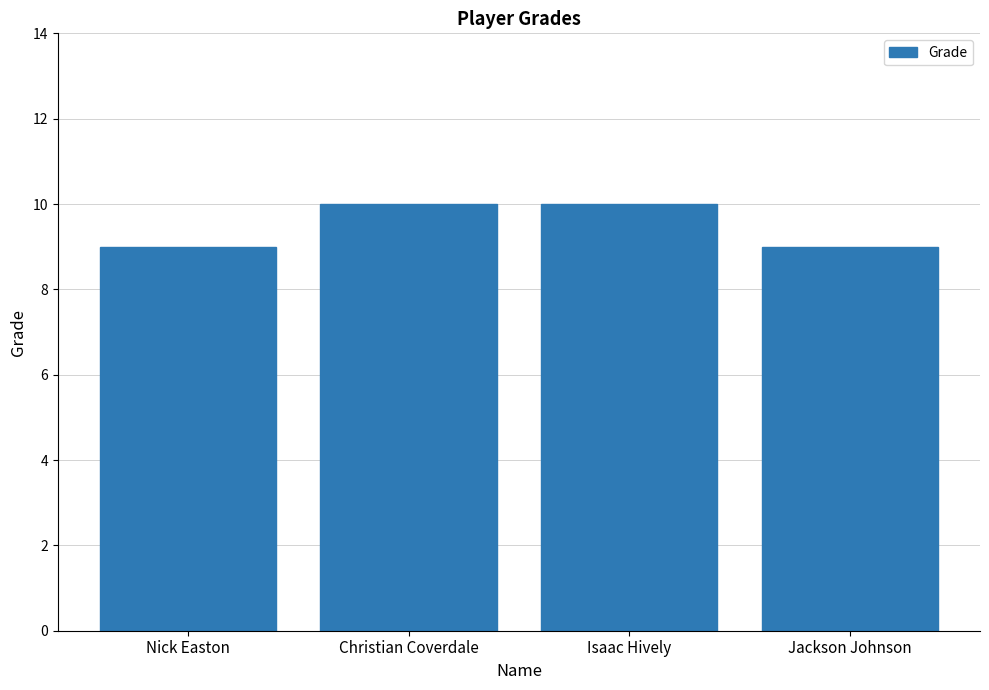

The value at Nick Easton is 3. True or false?

False